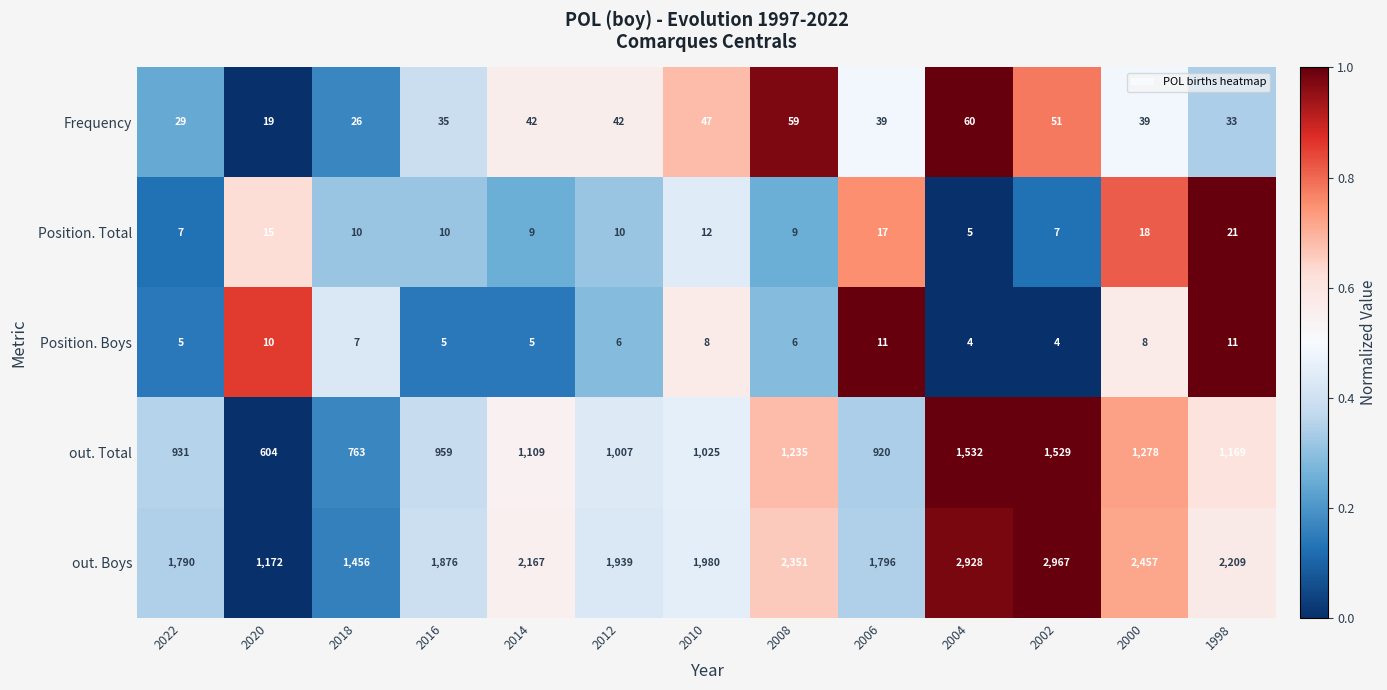

Where does the Position. Boys series first go above 6?

2020